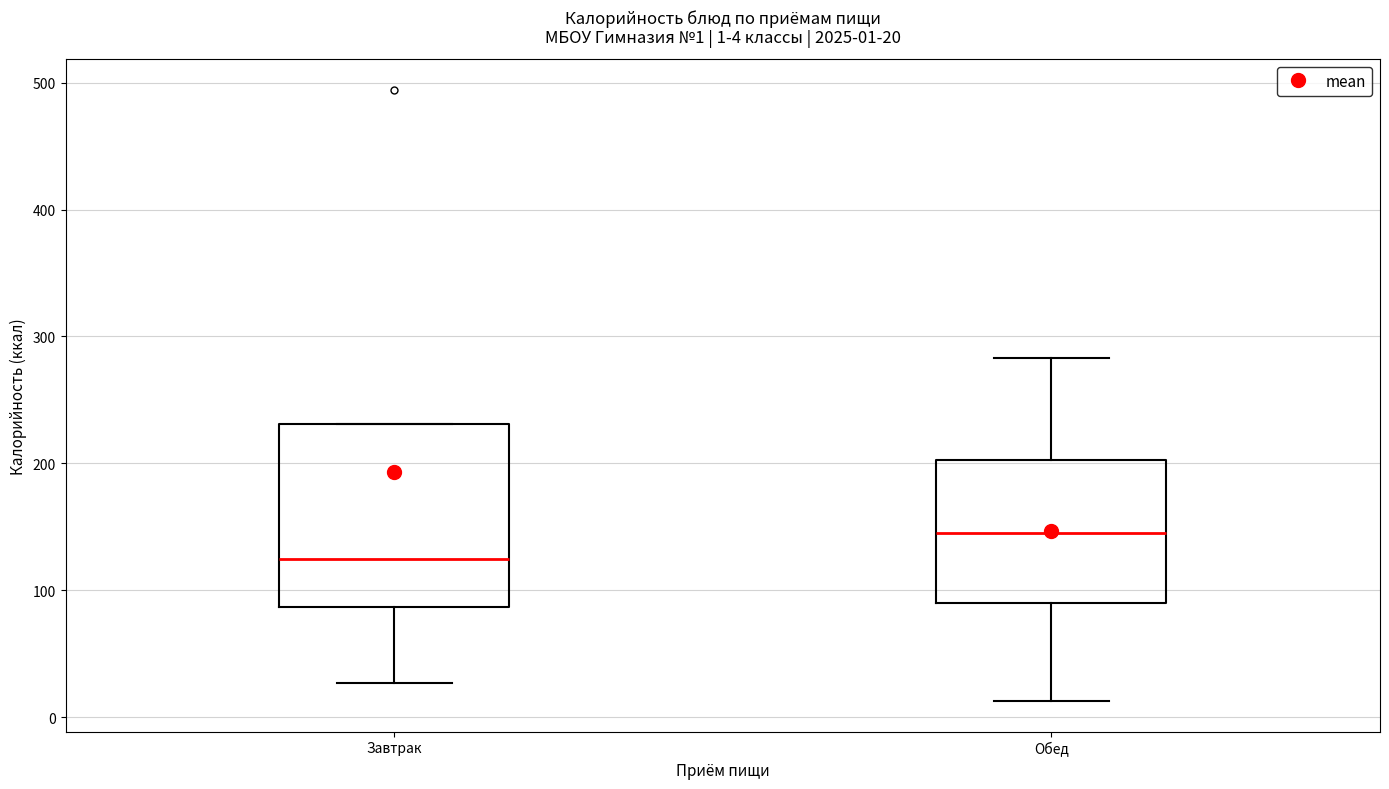

Which box is the tallest, from its lower edge to its upper edge?

Завтрак